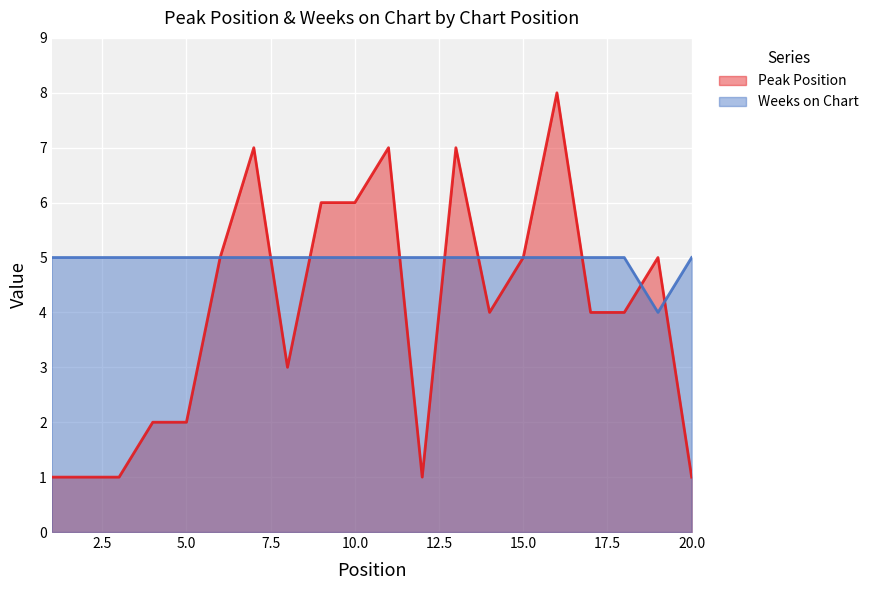

Reading left to right, extract all data points from this chart.

Peak Position: 1	1	1	2	2	5	7	3	6	6	7	1	7	4	5	8	4	4	5	1
Weeks on Chart: 5	5	5	5	5	5	5	5	5	5	5	5	5	5	5	5	5	5	4	5